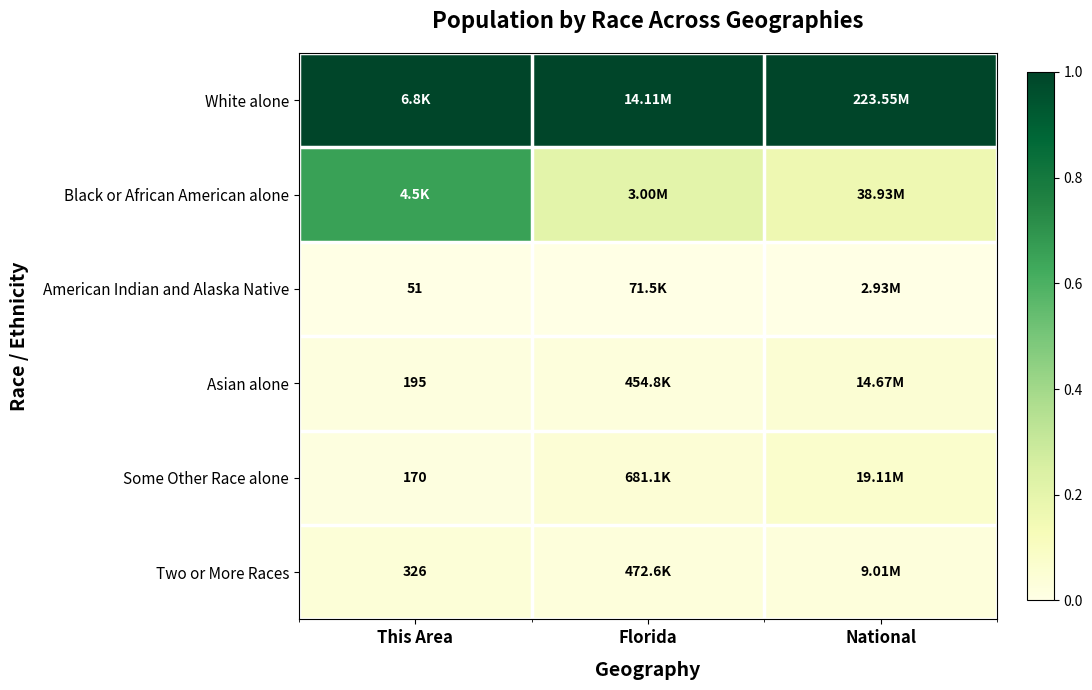

The value of White alone at National is 1.0. True or false?

True